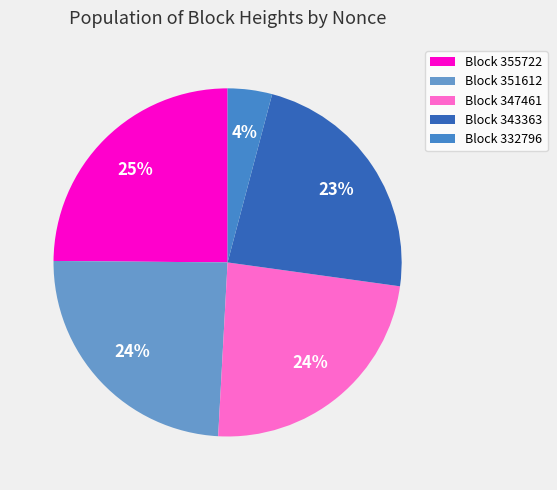

Count the number of slices in the pie.

5